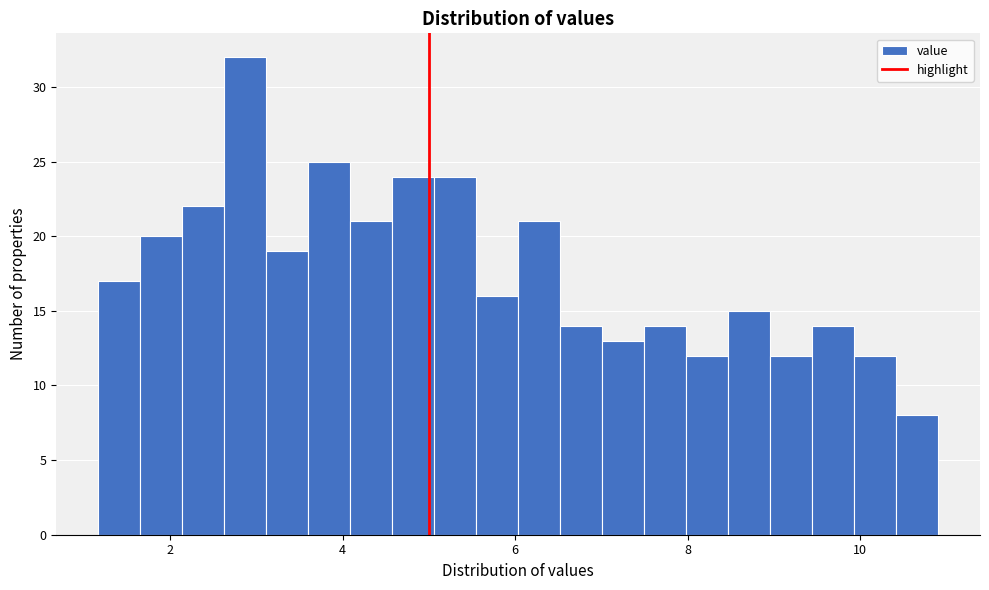

Around what value on the x-axis is the tallest bar? Give the approximate position of its centre, as read against the axis.

2.8